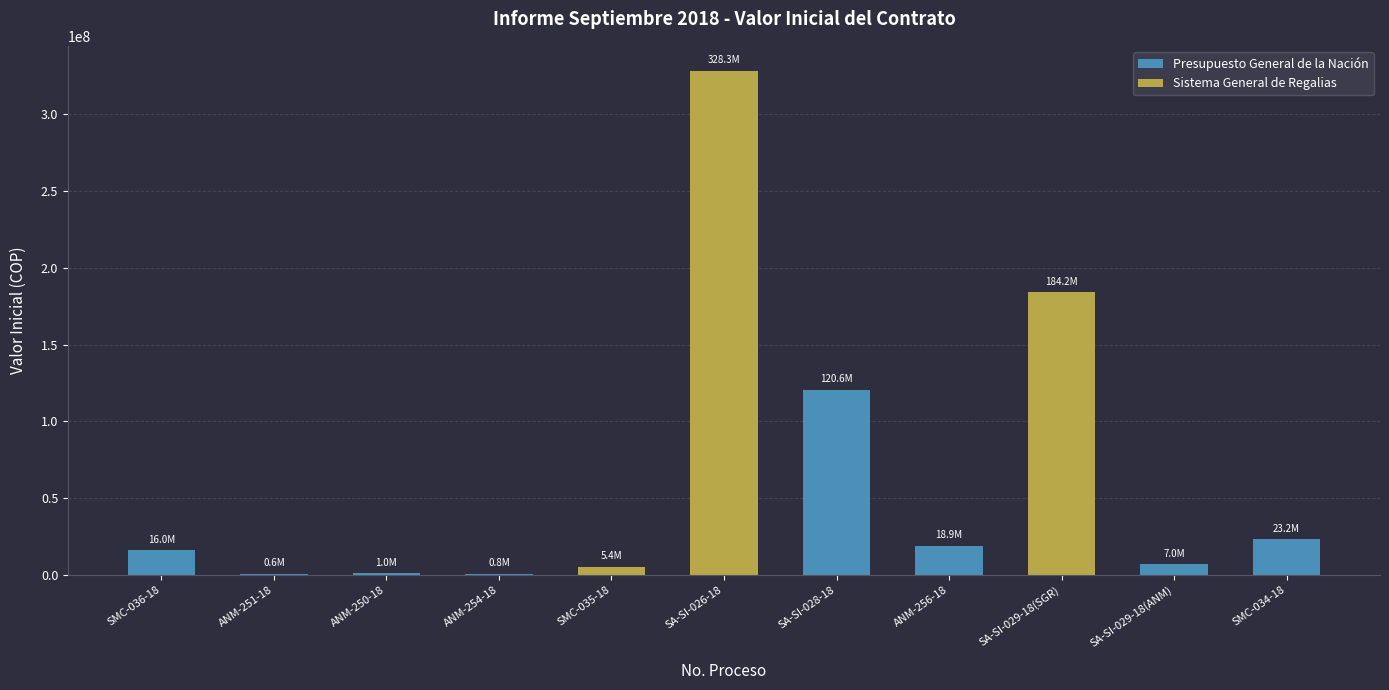

Reading left to right, extract all data points from this chart.

16000000	630000	958000	790000	5399721	328310000	120628917	18892440	184240000	7000000	23178153